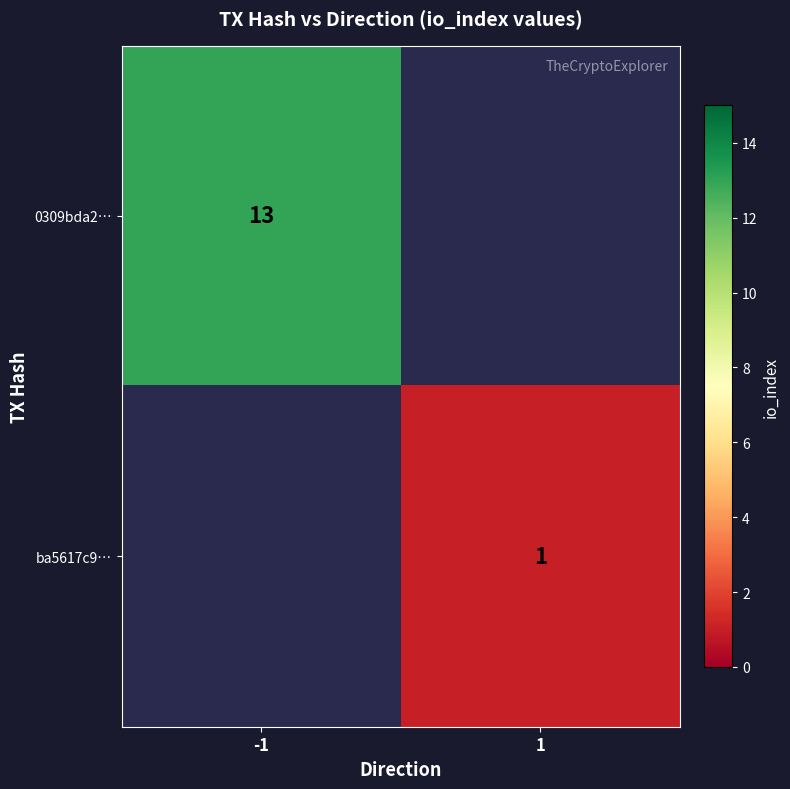

How many distinct data groups are displayed?

2